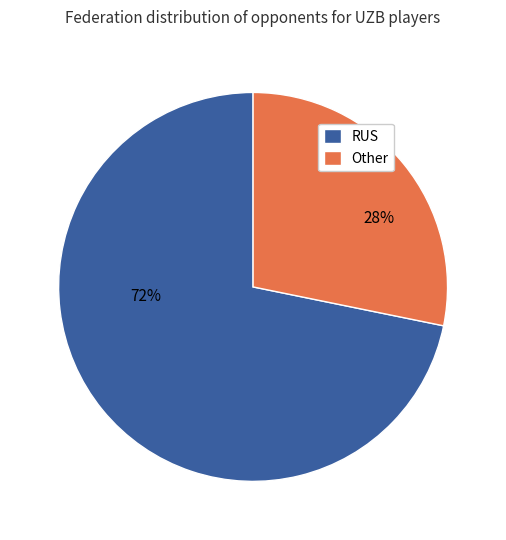

Which category has the smallest portion of the pie?

Other